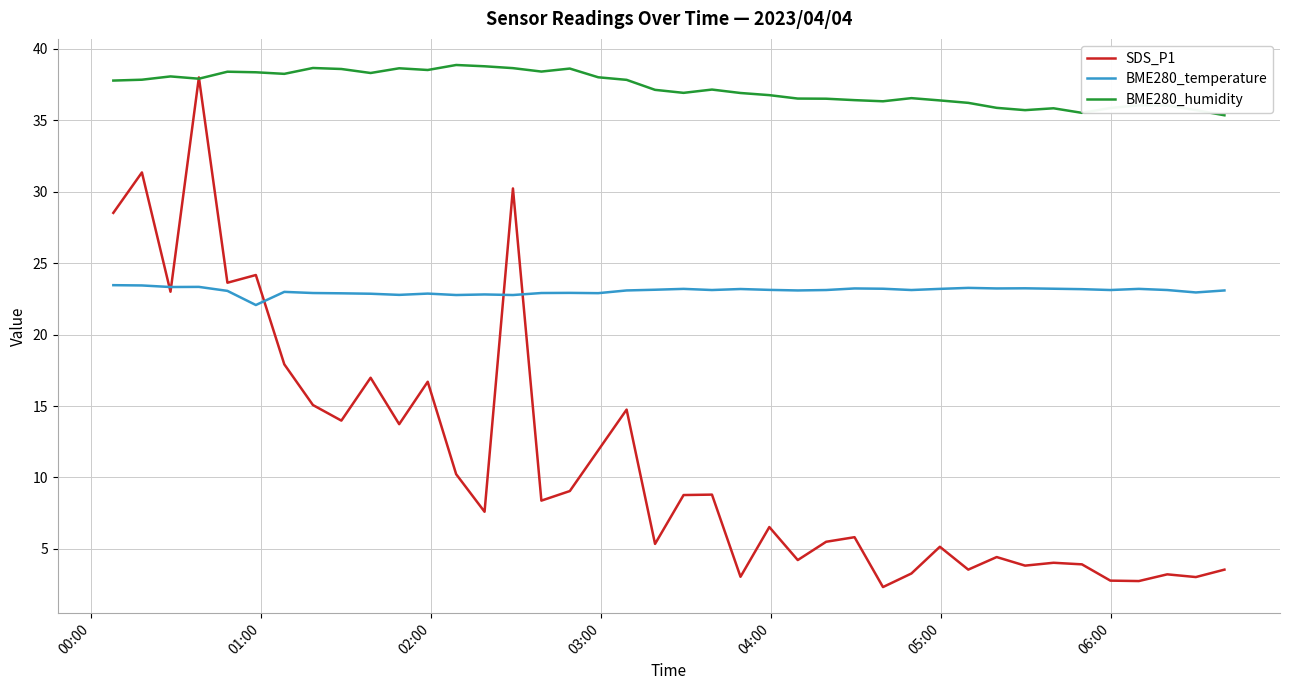

Which series has the largest total across all categories?

BME280_humidity